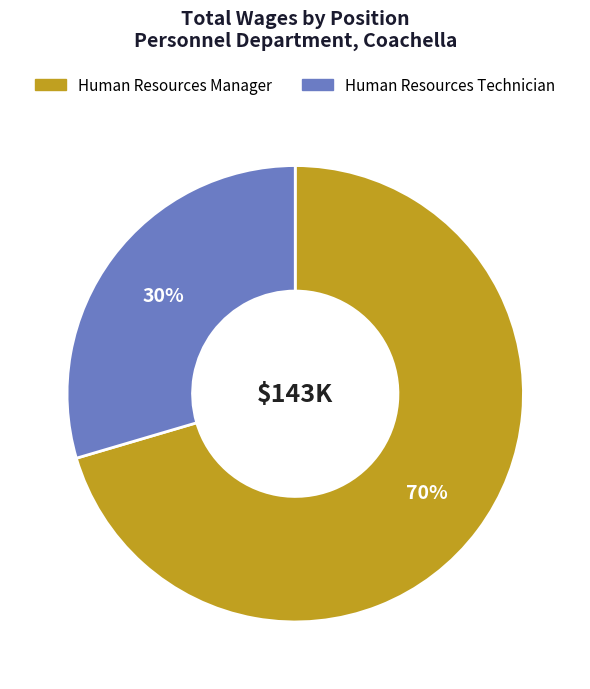

What is the ratio of the value at Human Resources Technician to the value at Human Resources Manager?

0.4